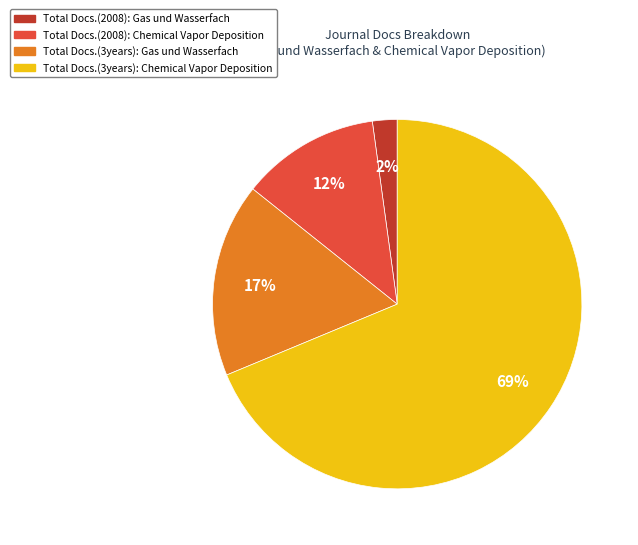

How many slices are in this pie chart?

4